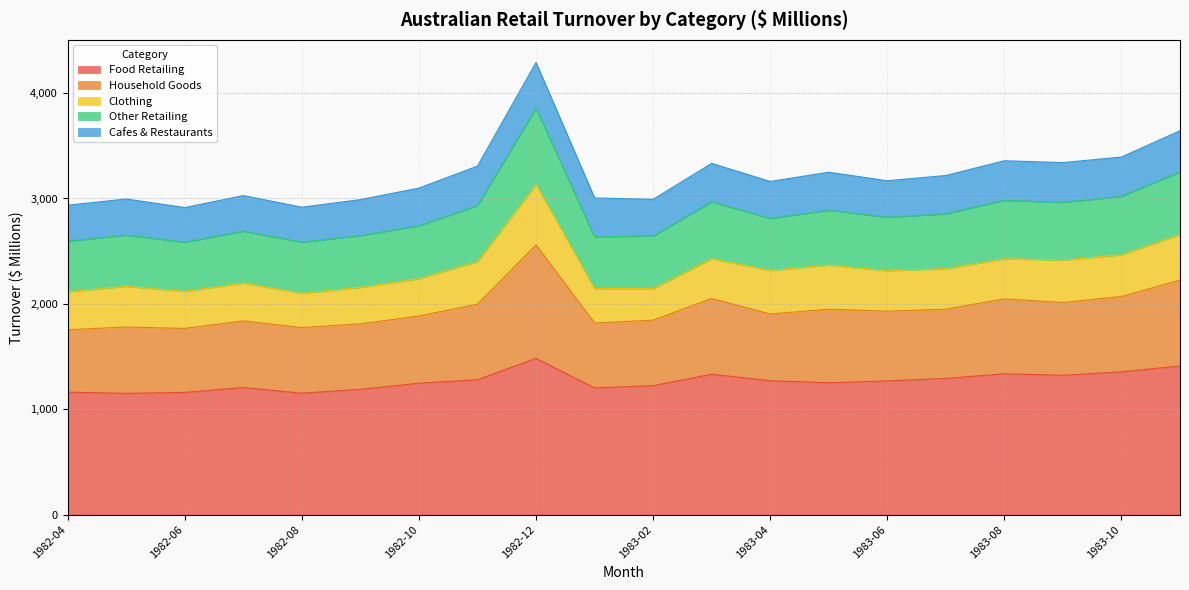

At which label is Other Retailing closest to 3602?

1983-11